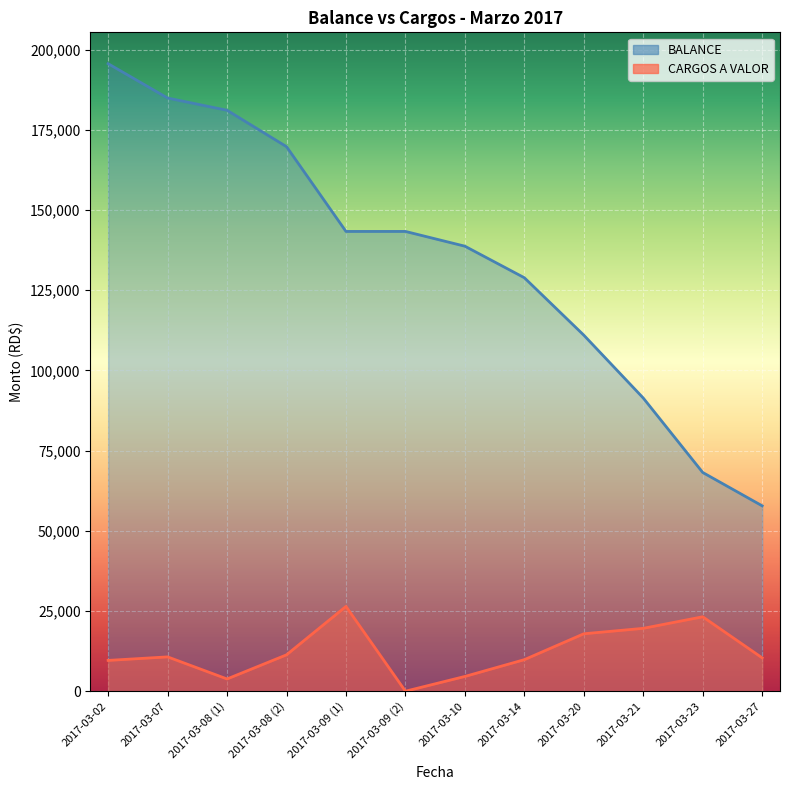

True or false: CARGOS A VALOR has more than 1 points higher than both neighbors.

True